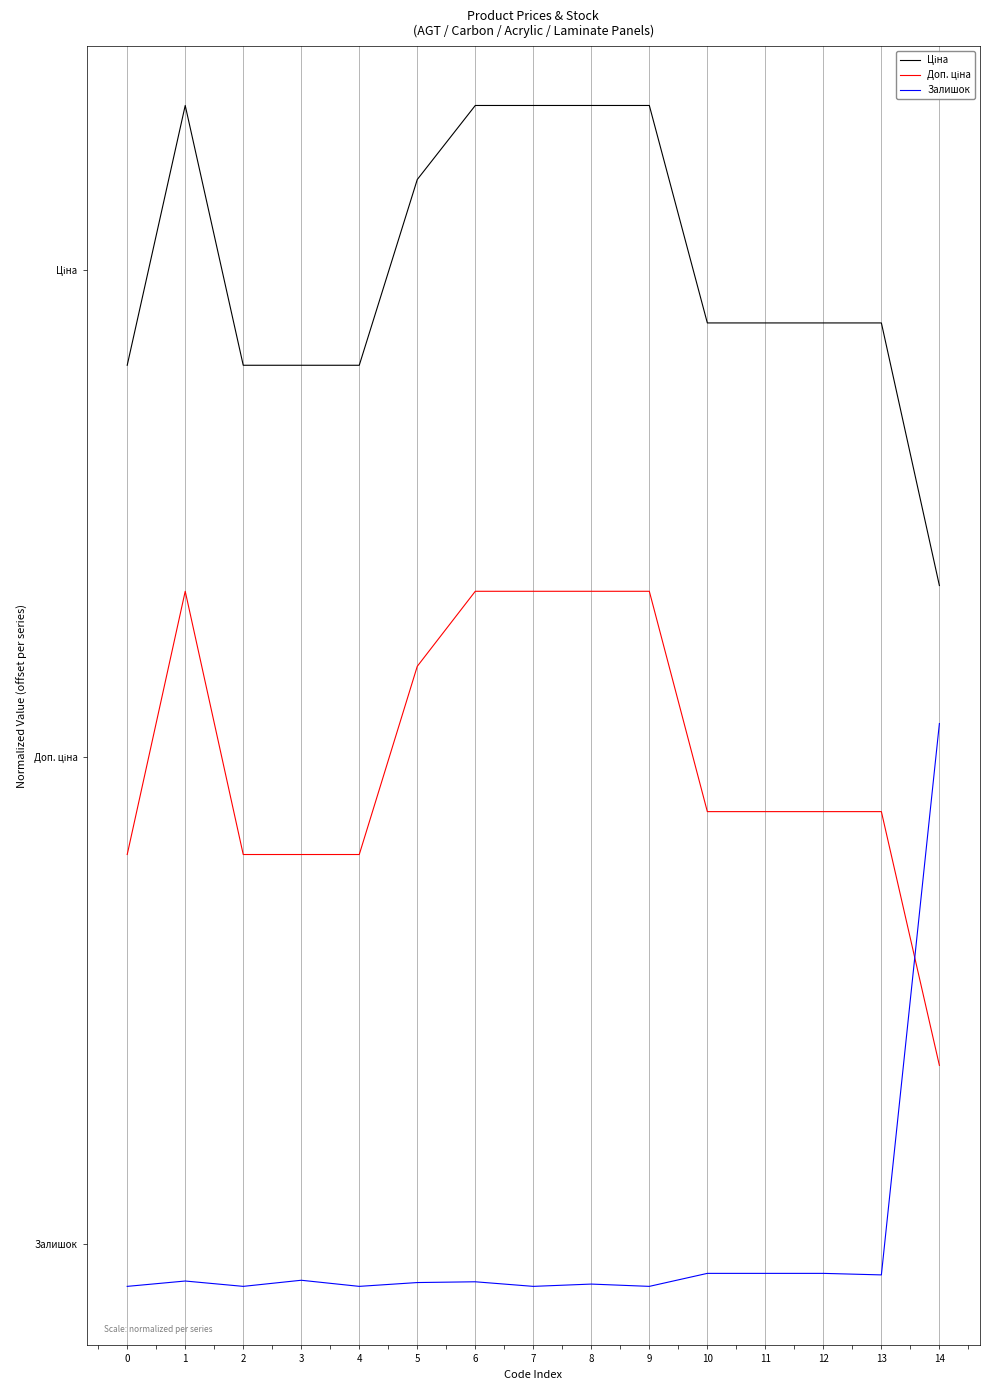

Which has a higher value, 12 or 0?

12